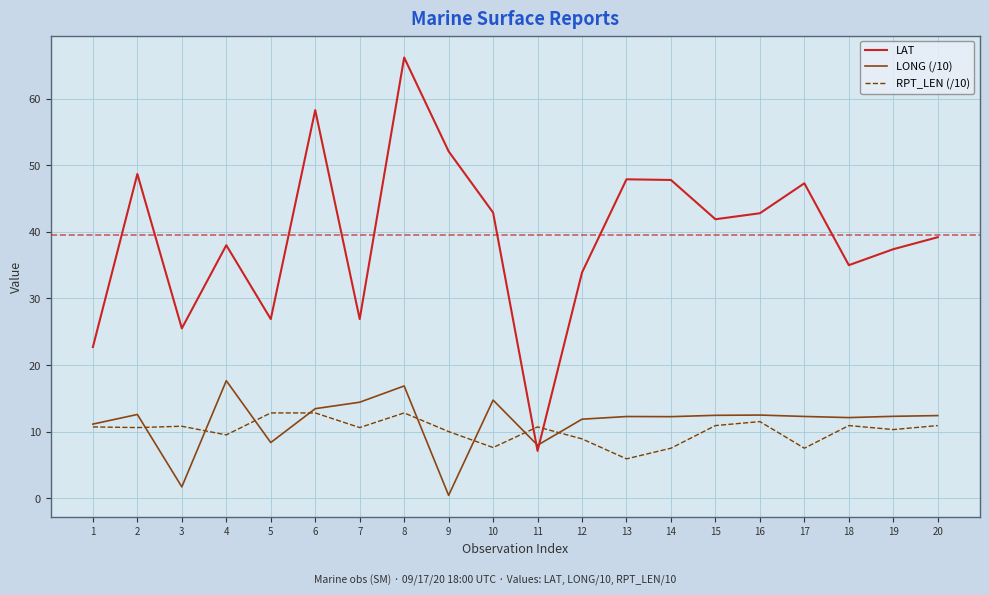

What is the approximate value of LAT at 5?

26.9